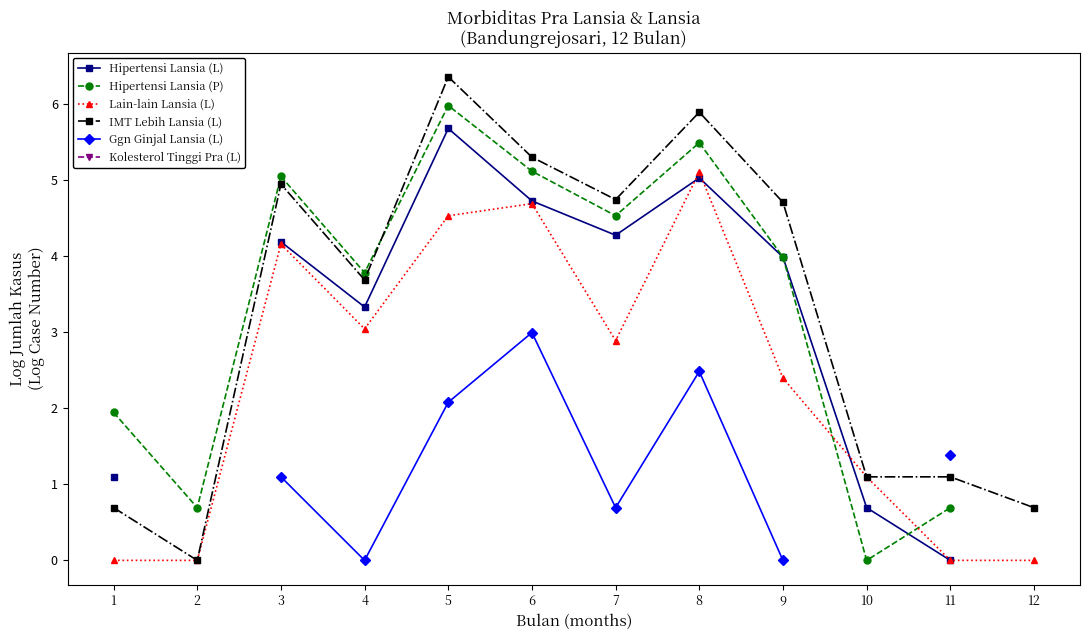

The value of Ggn Ginjal Lansia (L) at 11 is 1.0. True or false?

False